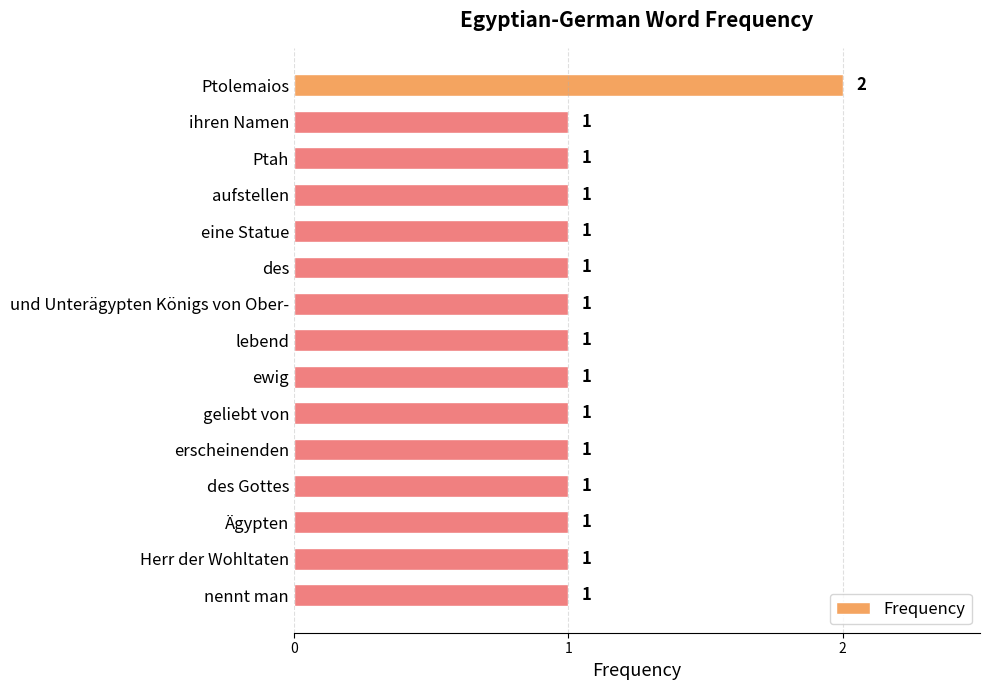

What is the smallest value displayed?

1